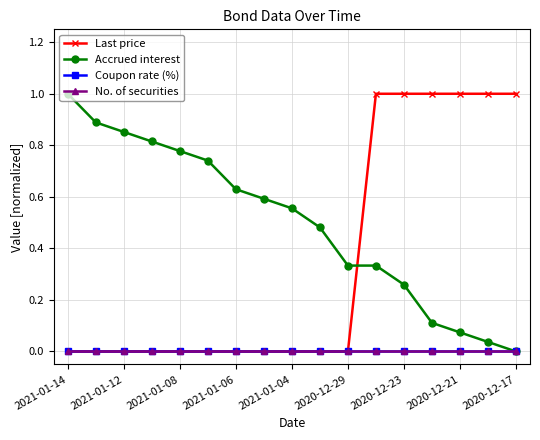

Reading left to right, transcribe all the data shown in this chart.

Last price: 0.0	0.0	0.0	0.0	0.0	0.0	0.0	0.0	0.0	0.0	0.0	1.0	1.0	1.0	1.0	1.0	1.0
Accrued interest: 1.0	0.9	0.9	0.8	0.8	0.7	0.6	0.6	0.6	0.5	0.3	0.3	0.3	0.1	0.1	0.0	0.0
Coupon rate (%): 0.0	0.0	0.0	0.0	0.0	0.0	0.0	0.0	0.0	0.0	0.0	0.0	0.0	0.0	0.0	0.0	0.0
No. of securities: 0.0	0.0	0.0	0.0	0.0	0.0	0.0	0.0	0.0	0.0	0.0	0.0	0.0	0.0	0.0	0.0	0.0